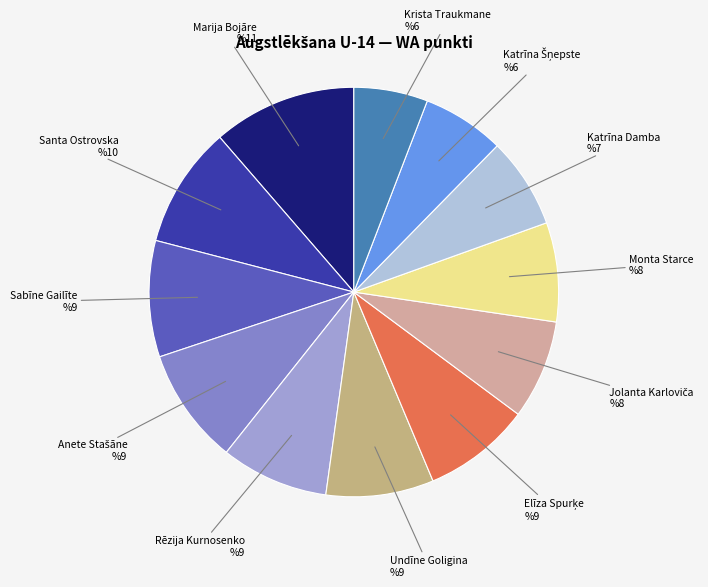

Is there a majority slice in this chart?

No